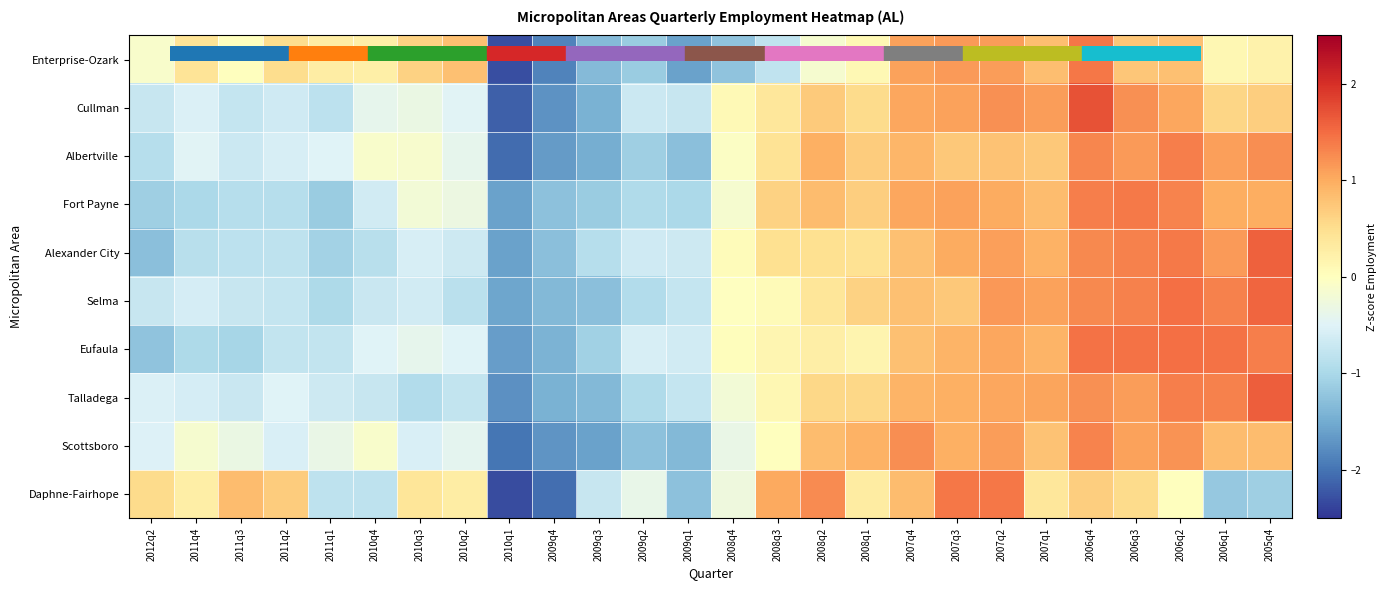

At 2009q3, list the series in order from smallest to largest.

Scottsboro, Albertville, Cullman, Talladega, Enterprise-Ozark, Selma, Fort Payne, Eufaula, Alexander City, Daphne-Fairhope